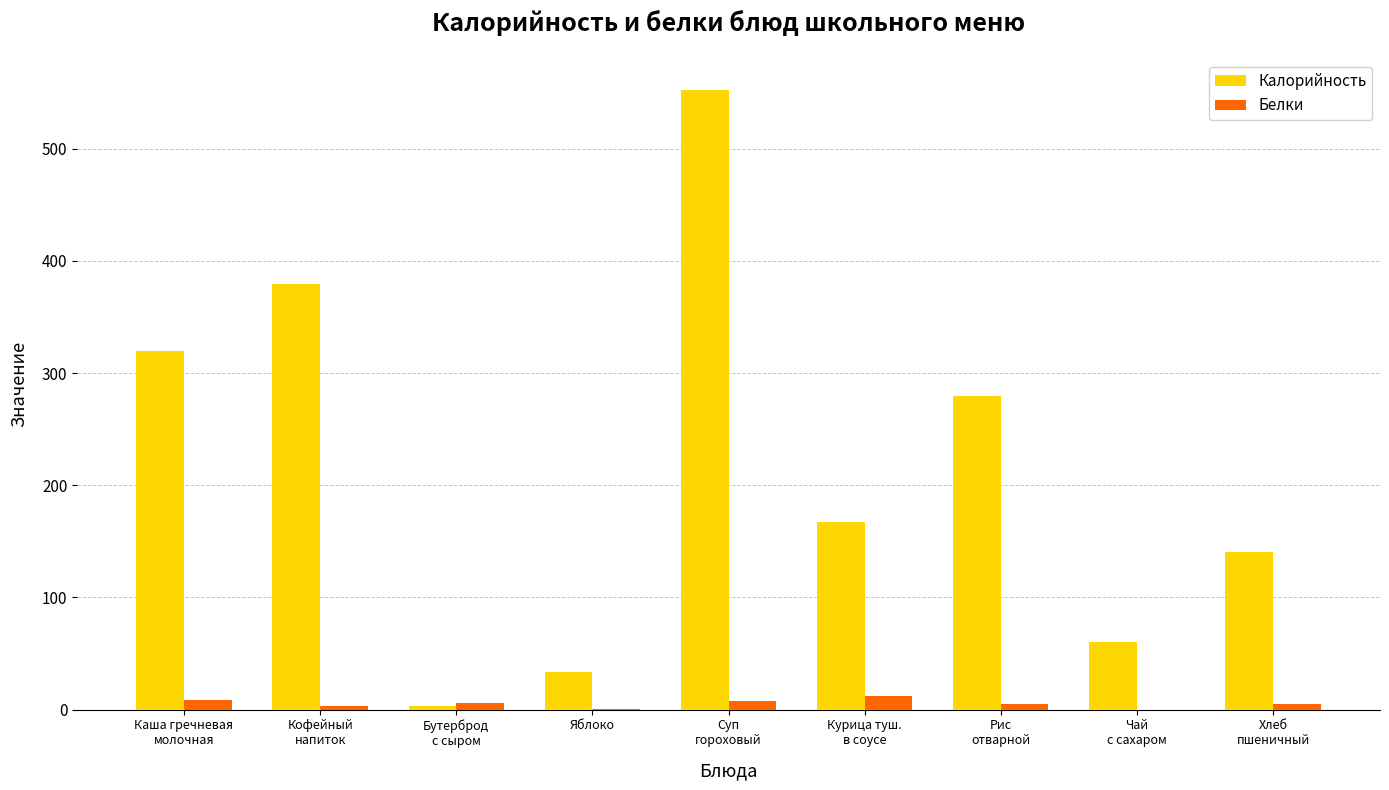

What is the sum of the Калорийность values at Курица туш.
в соусе and Каша гречневая
молочная?

487.0